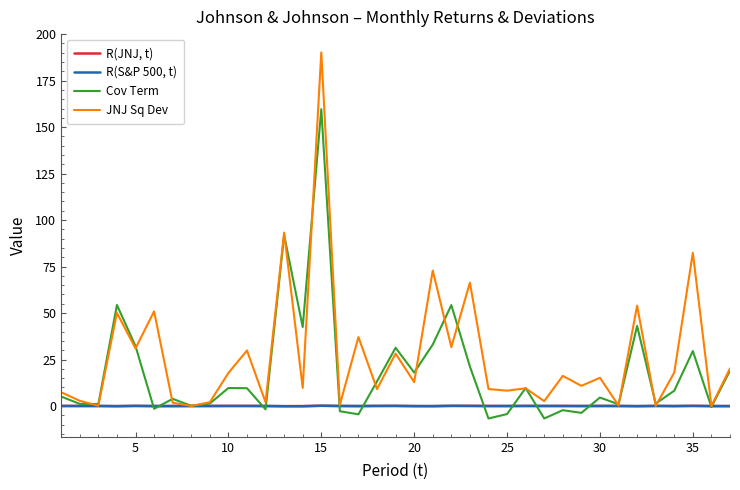

What is the minimum value shown in the chart?

-6.7